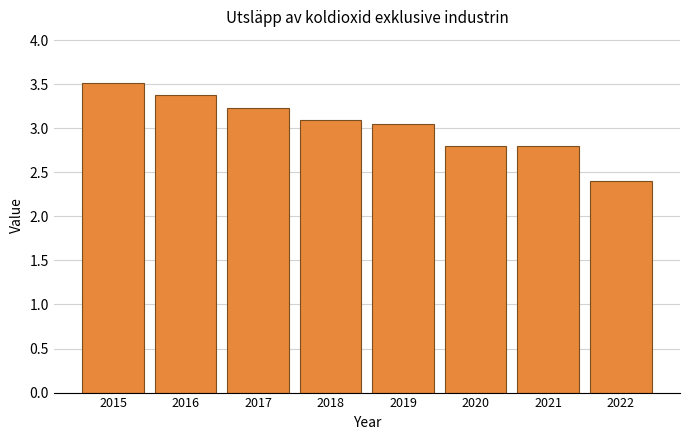

Which has a higher value, 2022 or 2015?

2015